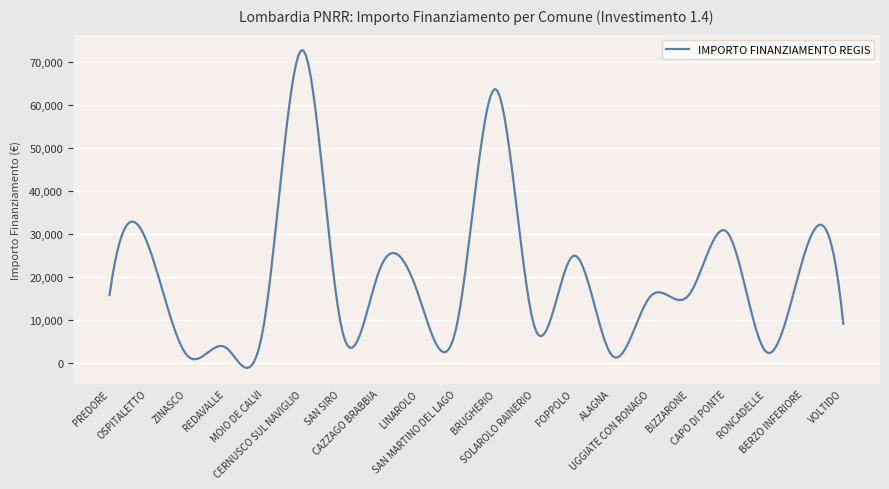

How many lines are shown in the chart?

1